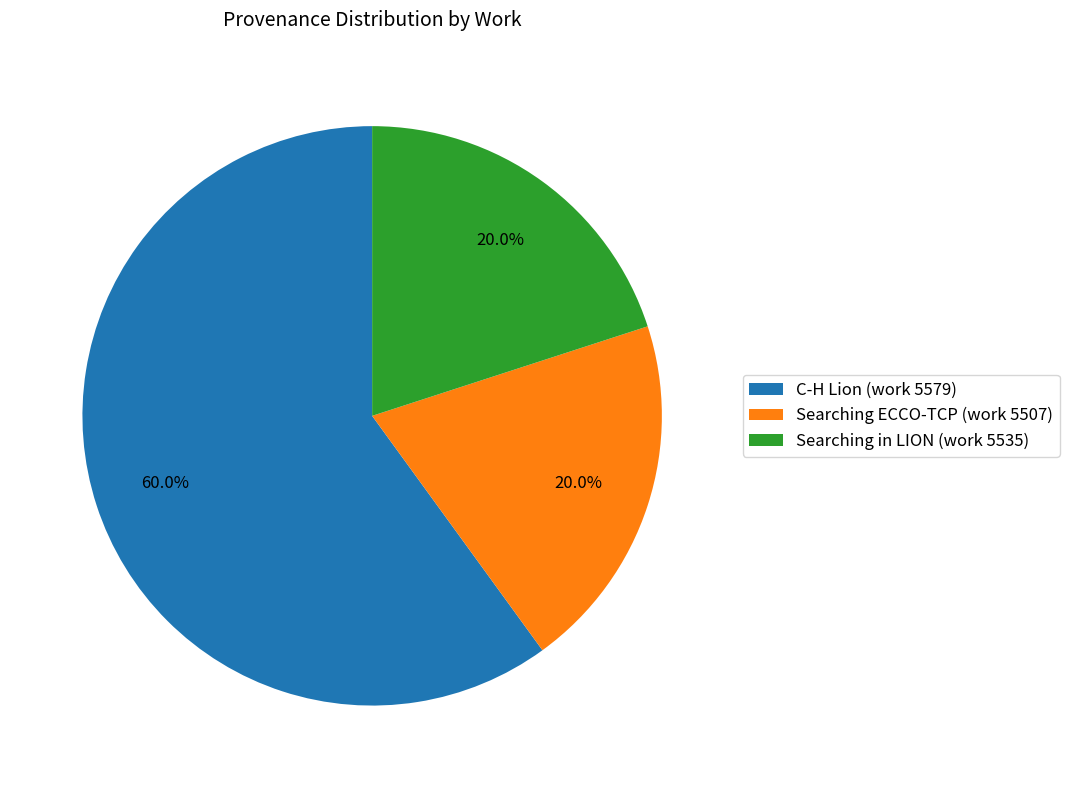

What is the largest slice in the pie chart?

C-H Lion (work 5579)